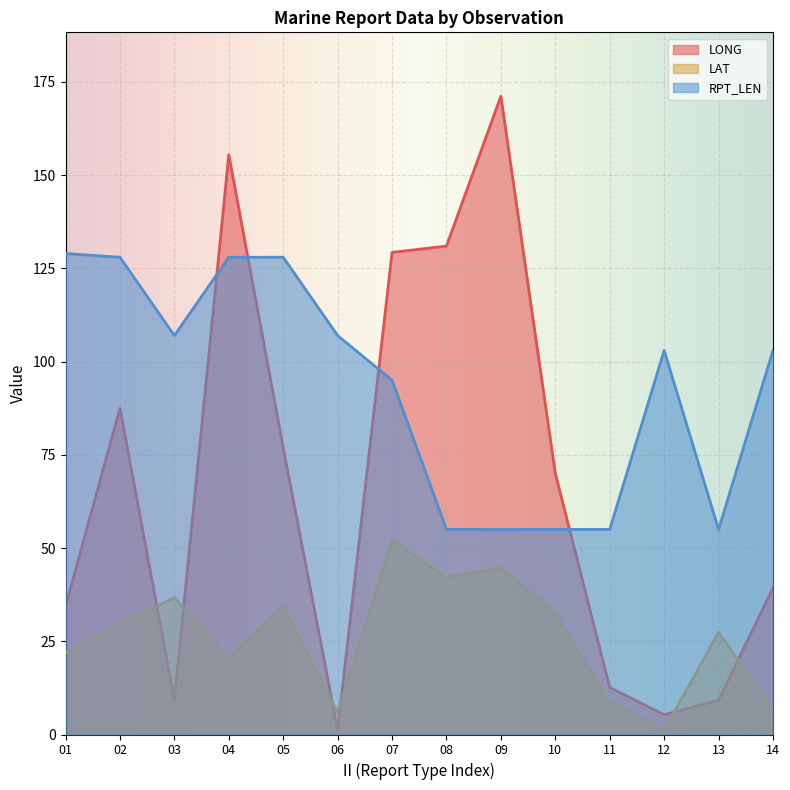

Which category has the lowest value across all series?

06